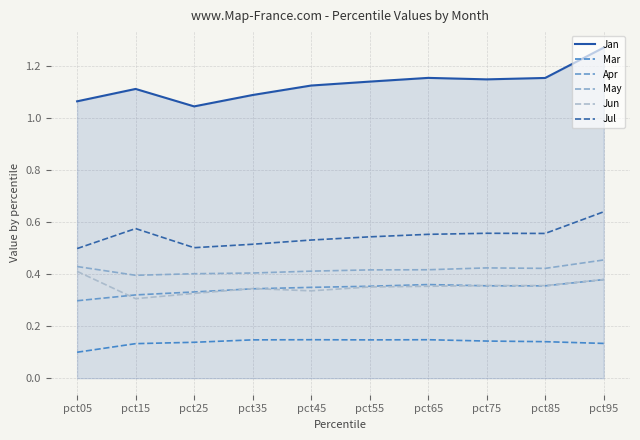

Is this an area chart (filled region under the line)?

Yes